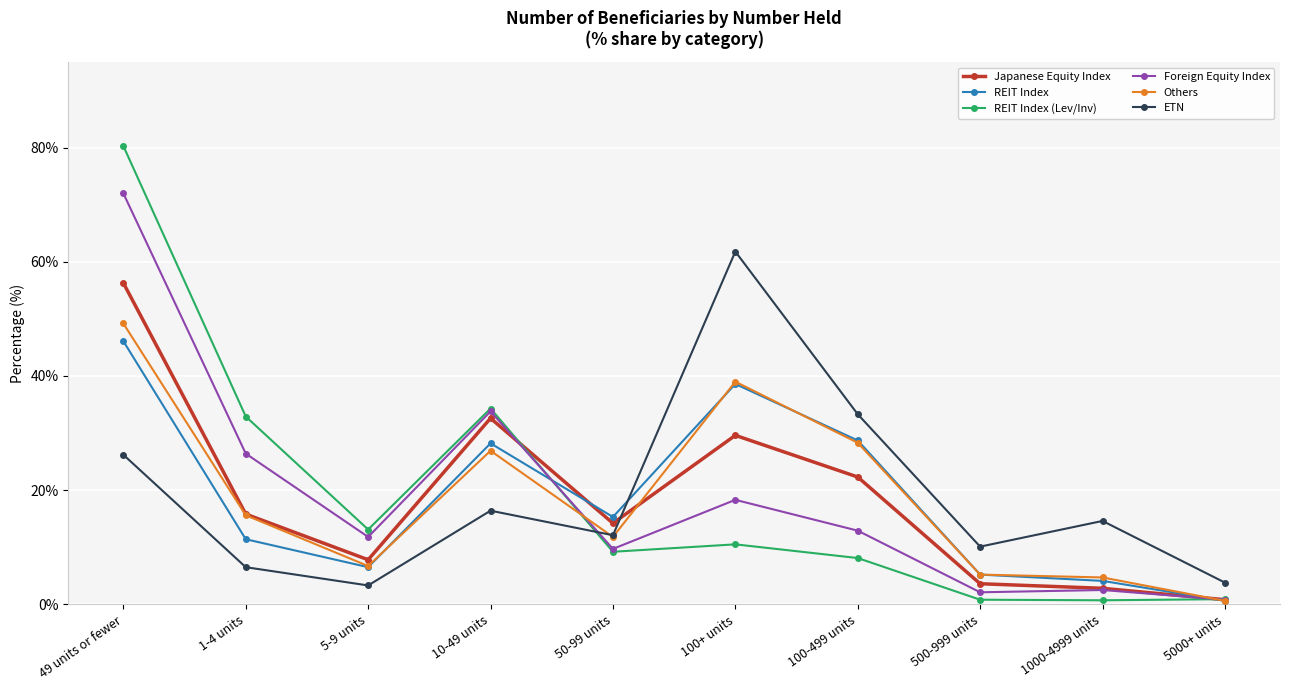

Which series has the widest spread of values?

REIT Index (Lev/Inv)